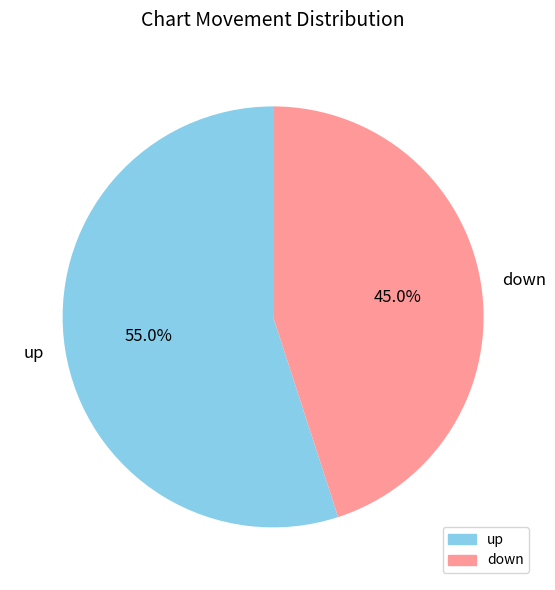

What percentage is the up slice, to the nearest percent?

55%